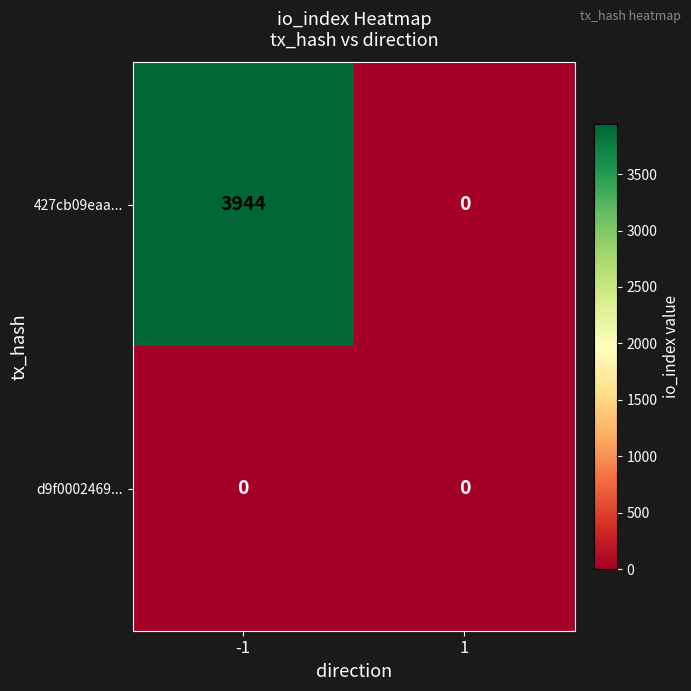

List the series in order of their overall mean, highest first.

427cb09eaa..., d9f0002469...